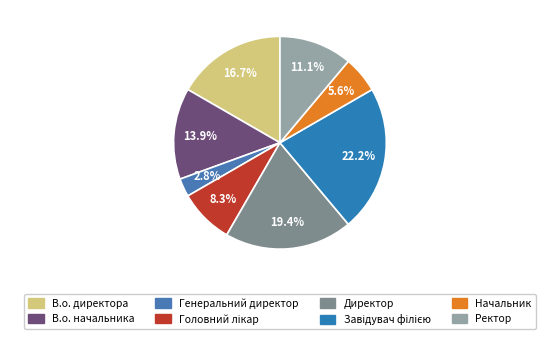

Which has a higher value, Начальник or Директор?

Директор